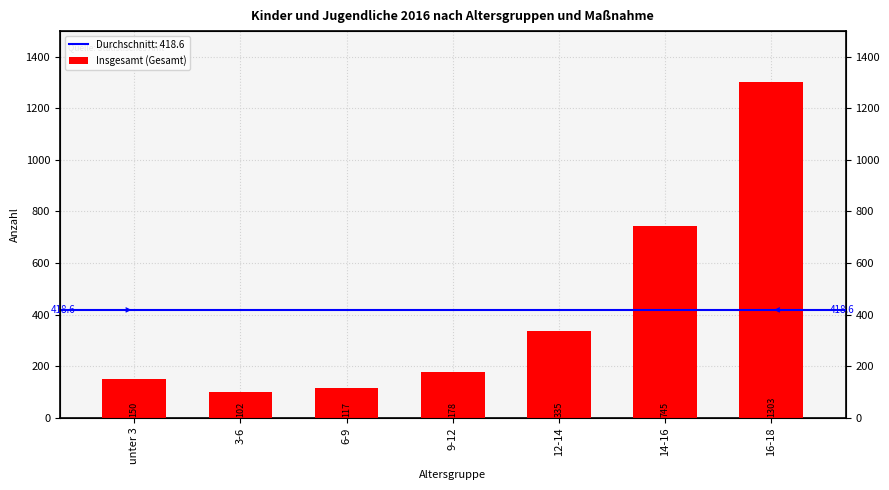

At which category does the chart reach its minimum across all series?

3-6